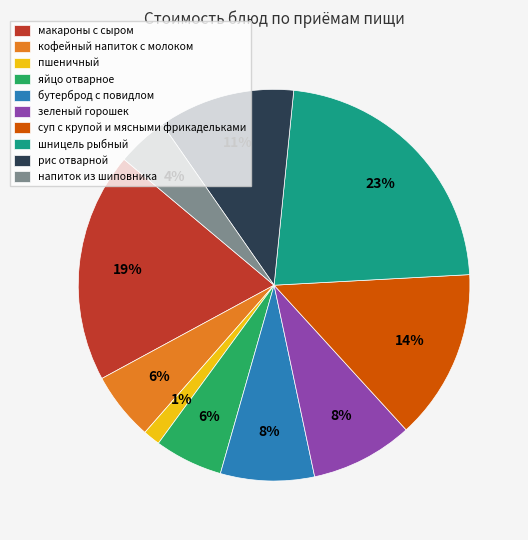

To the nearest percent, what portion does зеленый горошек represent?

8%